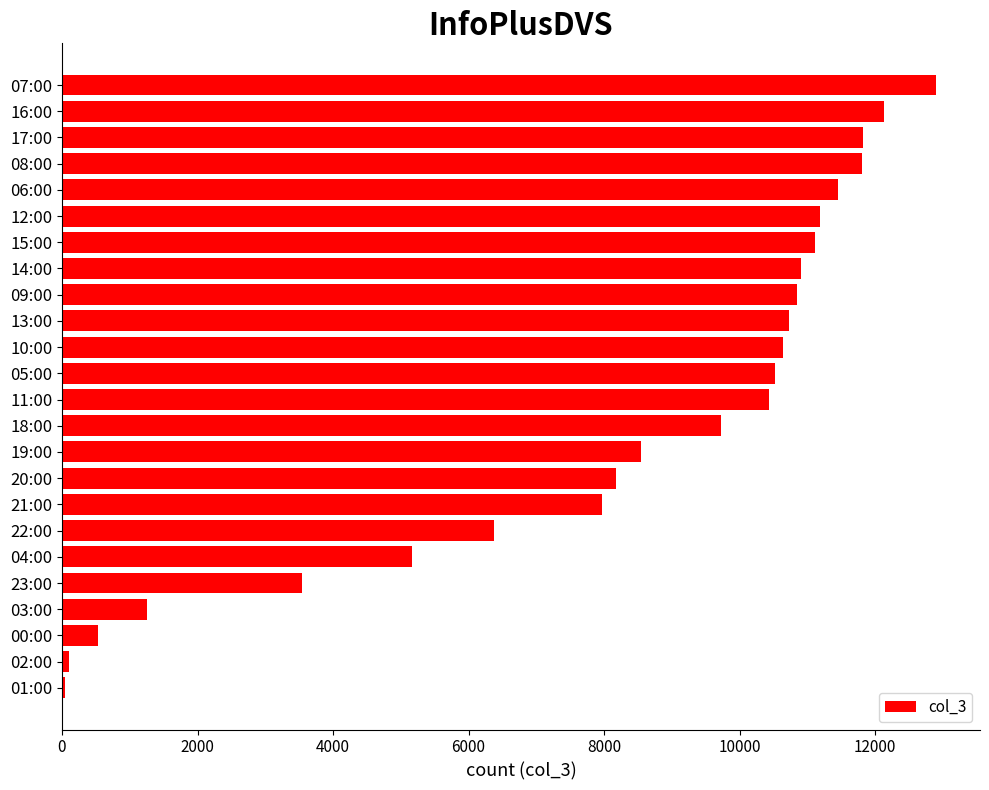

What is the difference between the maximum and second lowest values?

12800